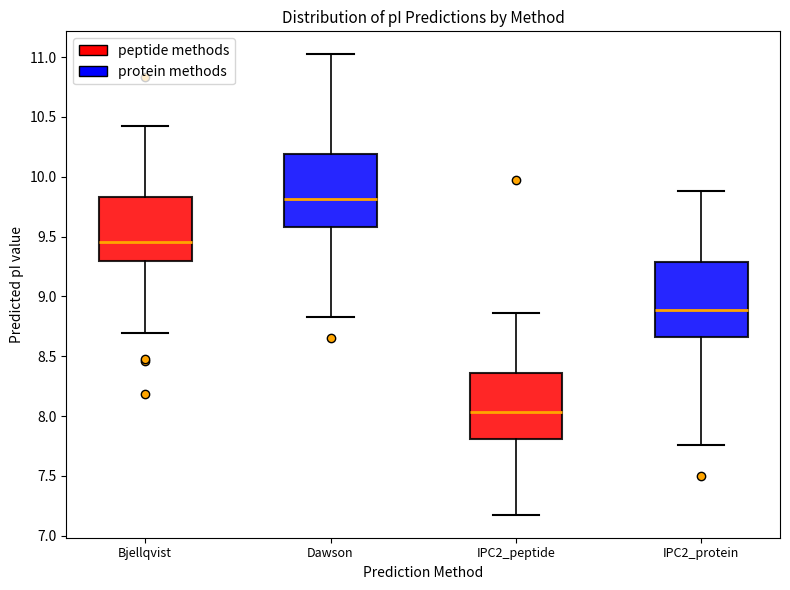

Reading left to right, transcribe this box plot: for each box, give where its median line is, the range the box spans, and where its two whiskers end, as read against the y-axis. The values are not printed on the chart, so give them approximately, as read against the axis.

Bjellqvist: median 9.45, box 9.30 to 9.85, whiskers 8.70 to 10.40
Dawson: median 9.80, box 9.60 to 10.20, whiskers 8.85 to 11.00
IPC2_peptide: median 8.05, box 7.80 to 8.35, whiskers 7.20 to 8.85
IPC2_protein: median 8.90, box 8.65 to 9.30, whiskers 7.75 to 9.90